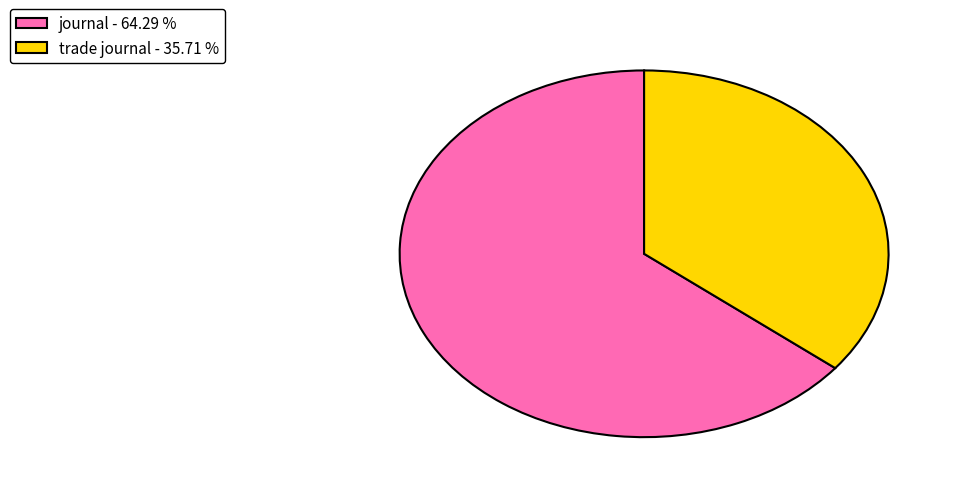

Rank the categories by value from lowest to highest.

trade journal, journal